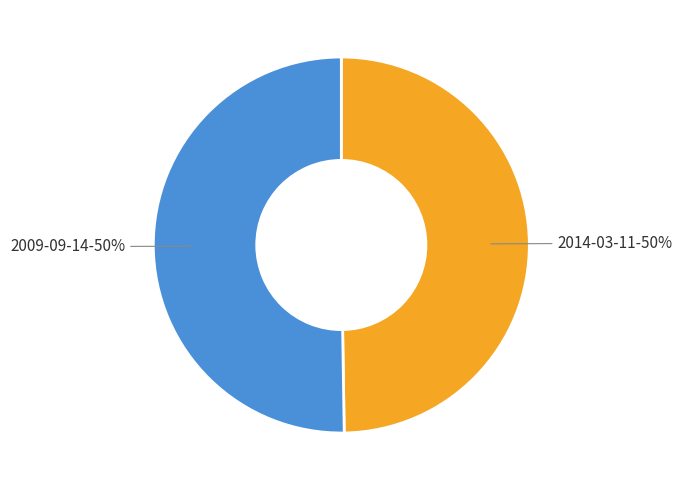

What percentage is the 2014-03-11 slice, to the nearest percent?

50%